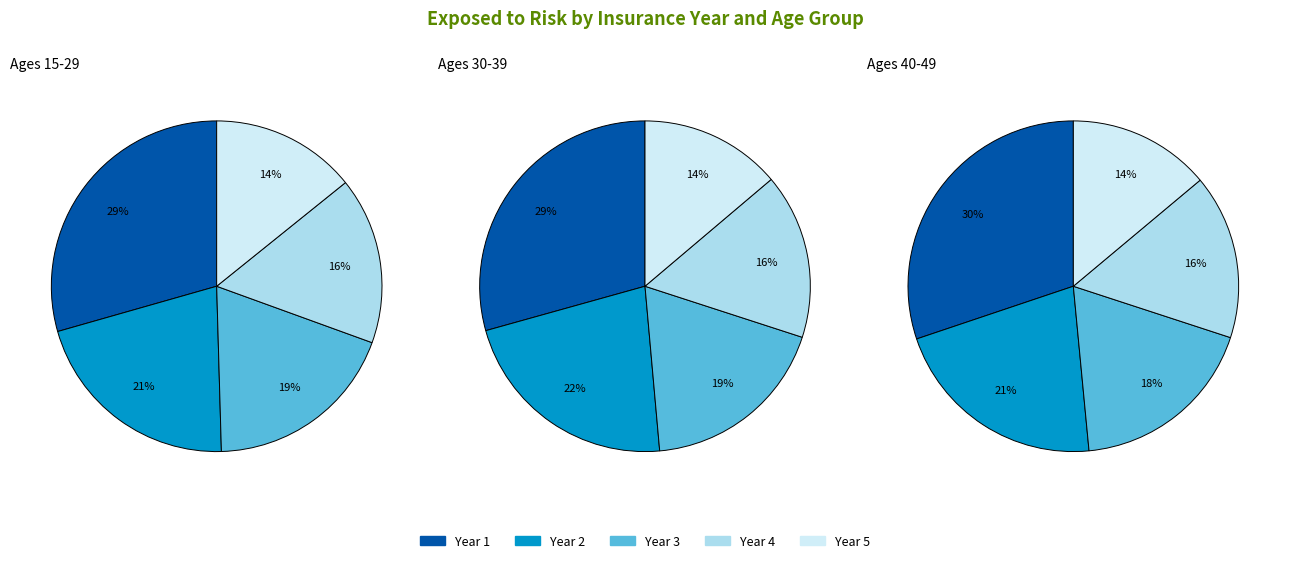

How many segments does this pie chart have?

5